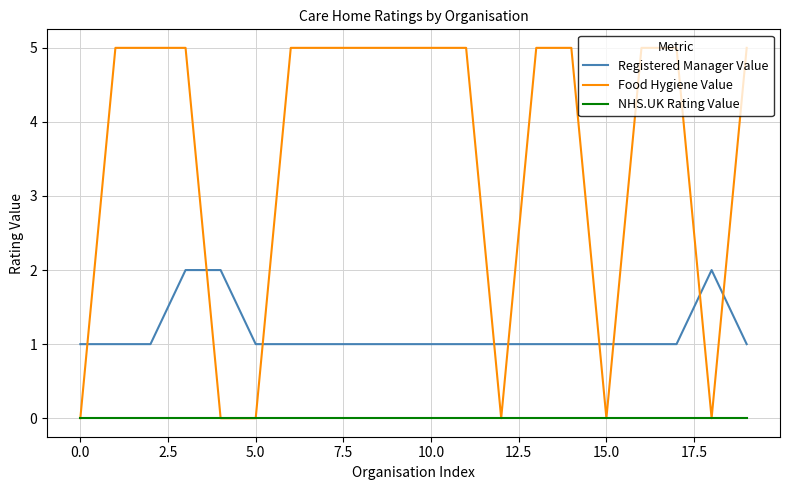

Which series has the largest total across all categories?

Food Hygiene Value